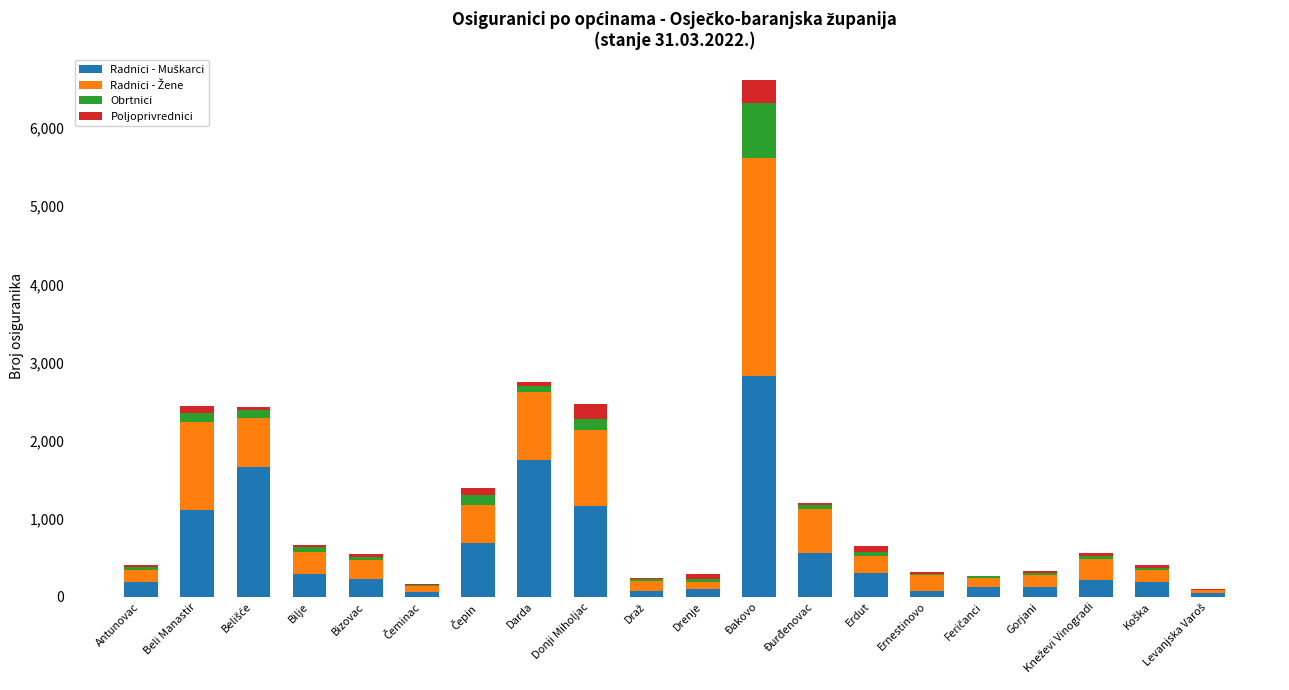

Where is Poljoprivrednici nearest to the value 147?

Donji Miholjac